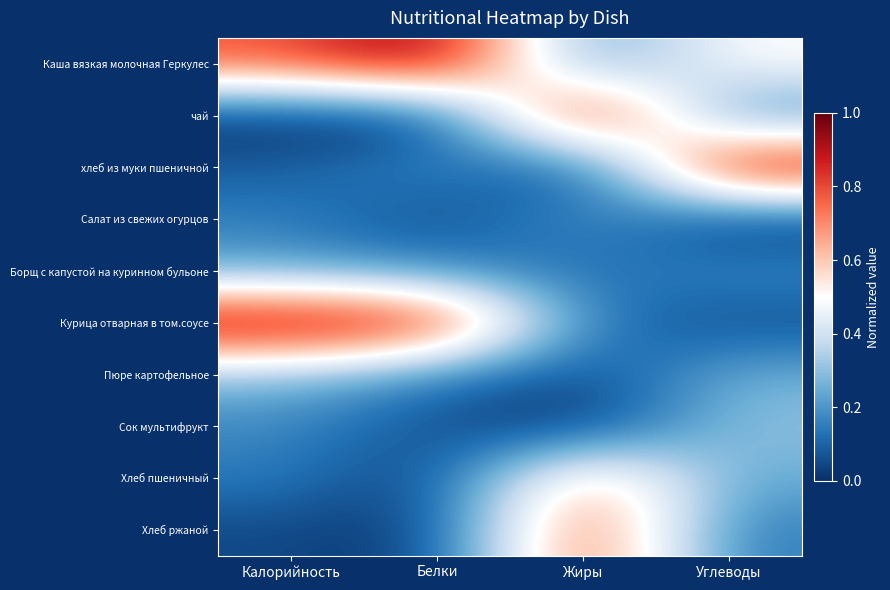

Count the number of categories in the chart.

4